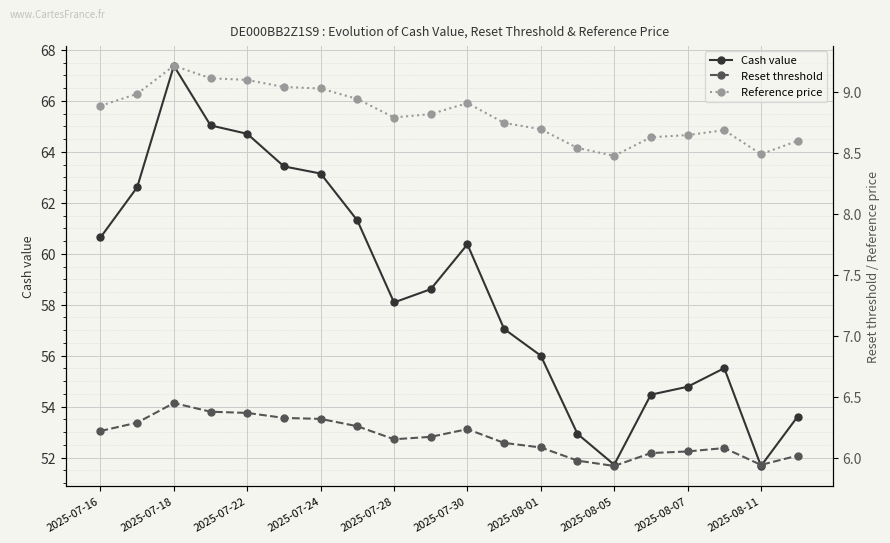

Between 13 and 19, which is larger?

19